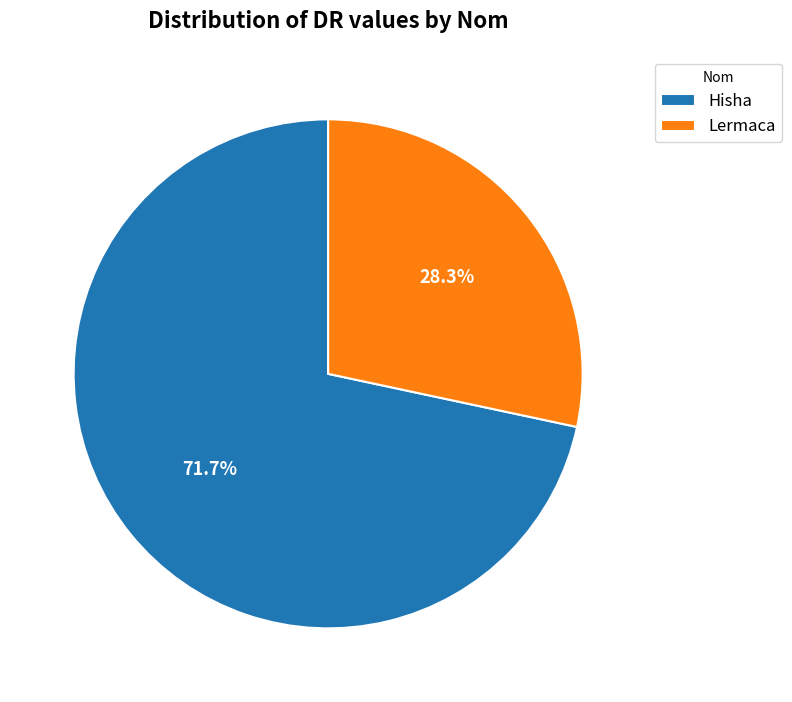

True or false: Lermaca accounts for 28% of the total.

True